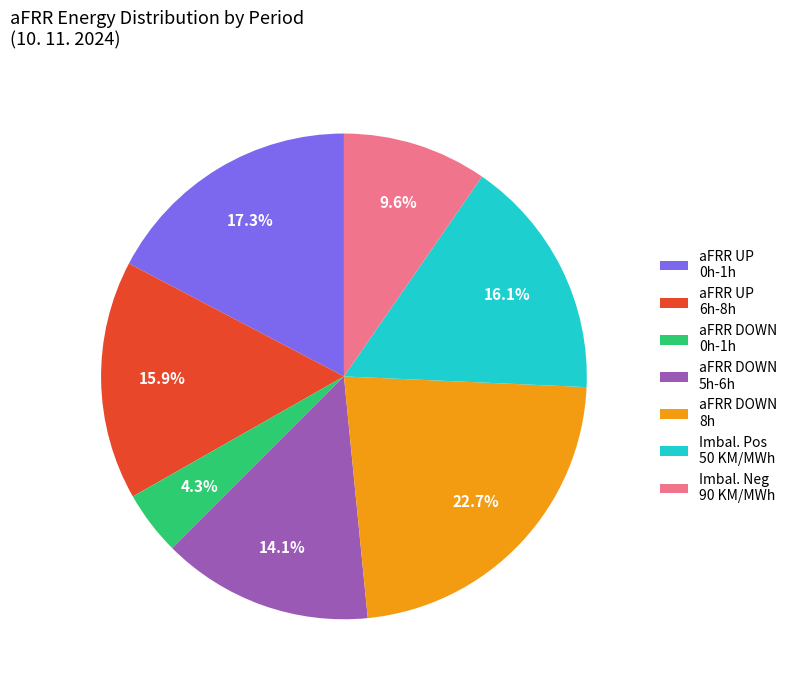

What portion of the pie excludes aFRR DOWN 0h-1h?

95.7%